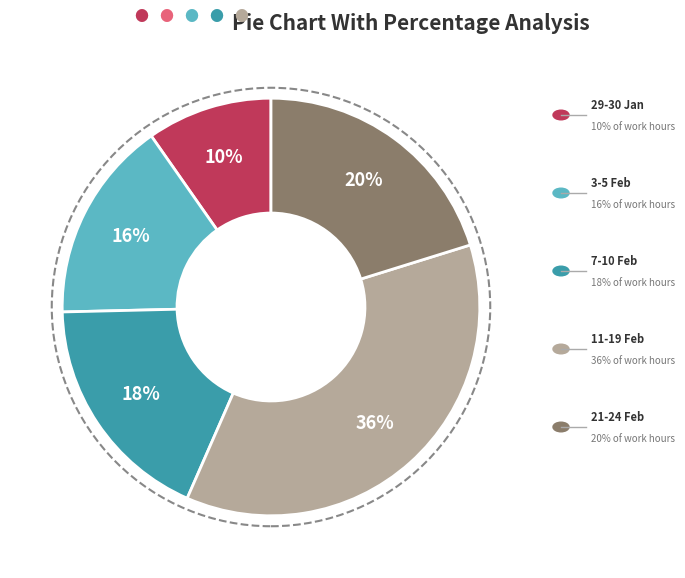

Is there any slice that represents more than half of the pie?

No